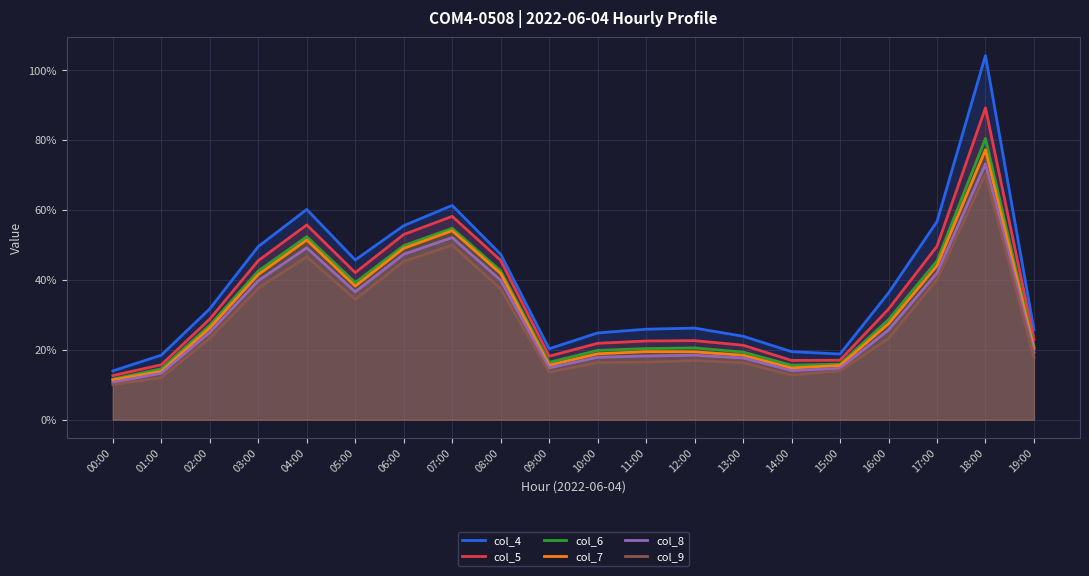

Between 16:00 and 07:00, which is larger?

07:00